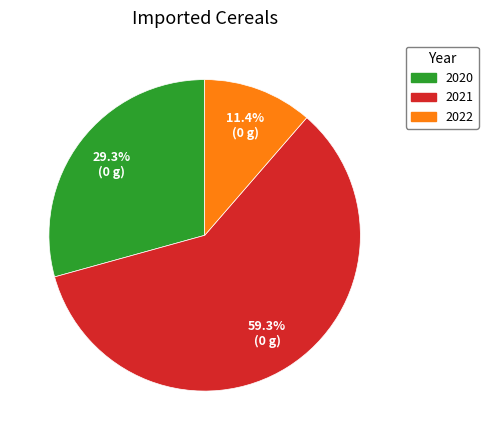

Which slice represents more than half of the pie?

2021